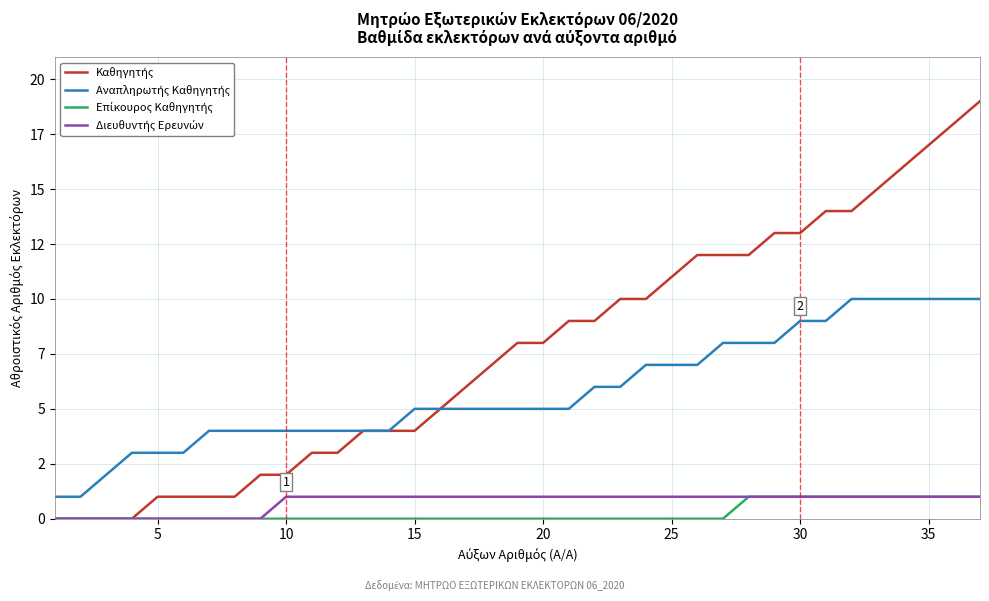

True or false: Επίκουρος Καθηγητής has more than 0 interior local peaks.

False